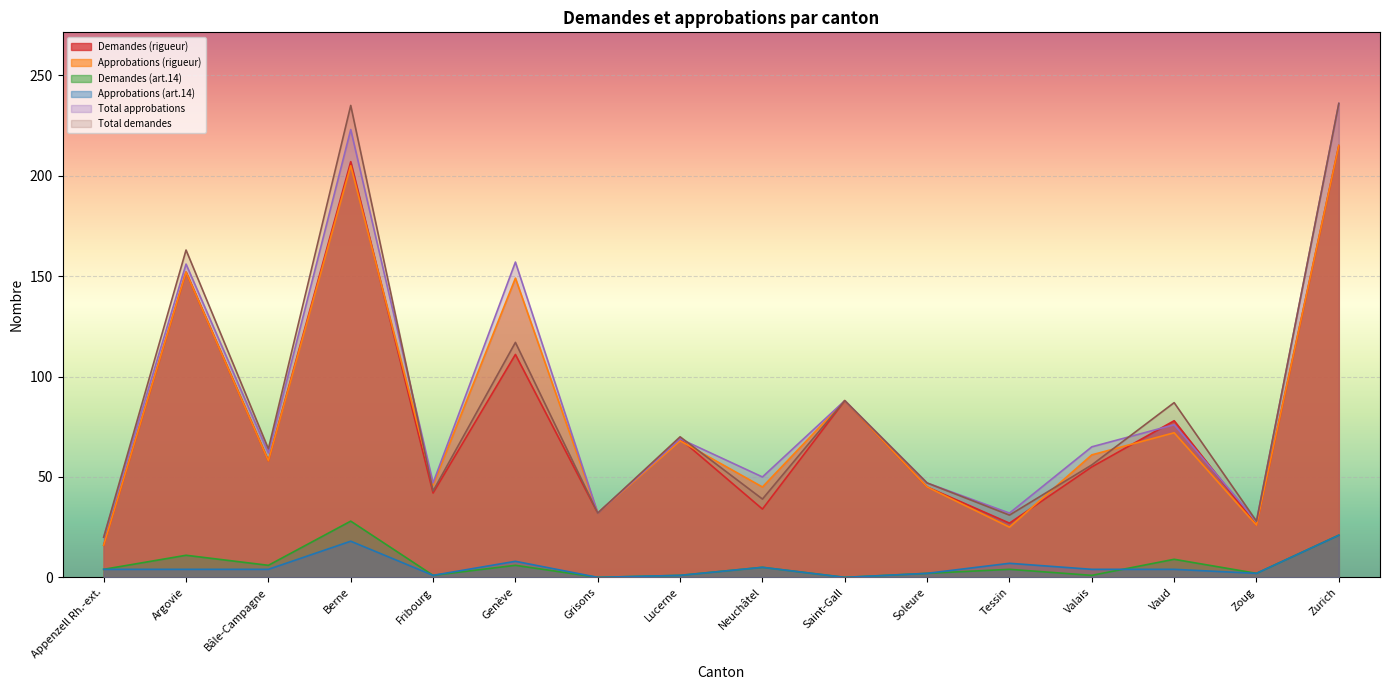

Which category has the highest value across all series?

Zurich